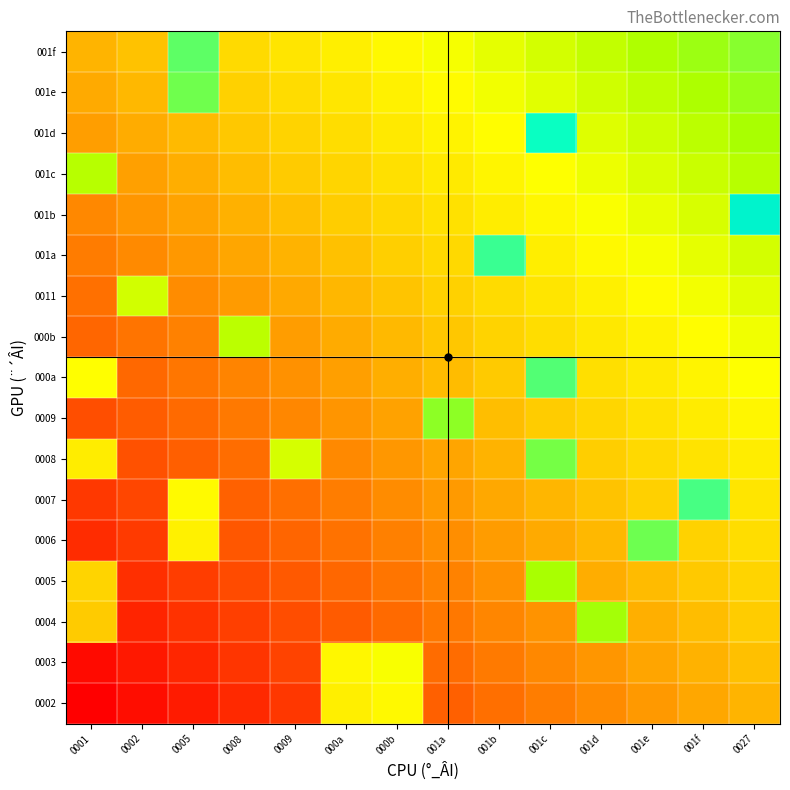

Which category has the lowest value across all series?

0001